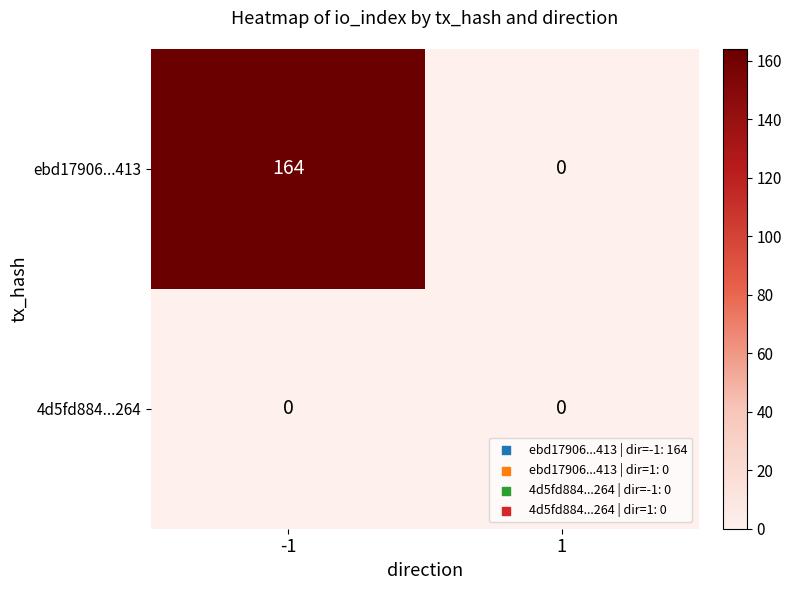

At which category is the sum across all series the highest?

-1